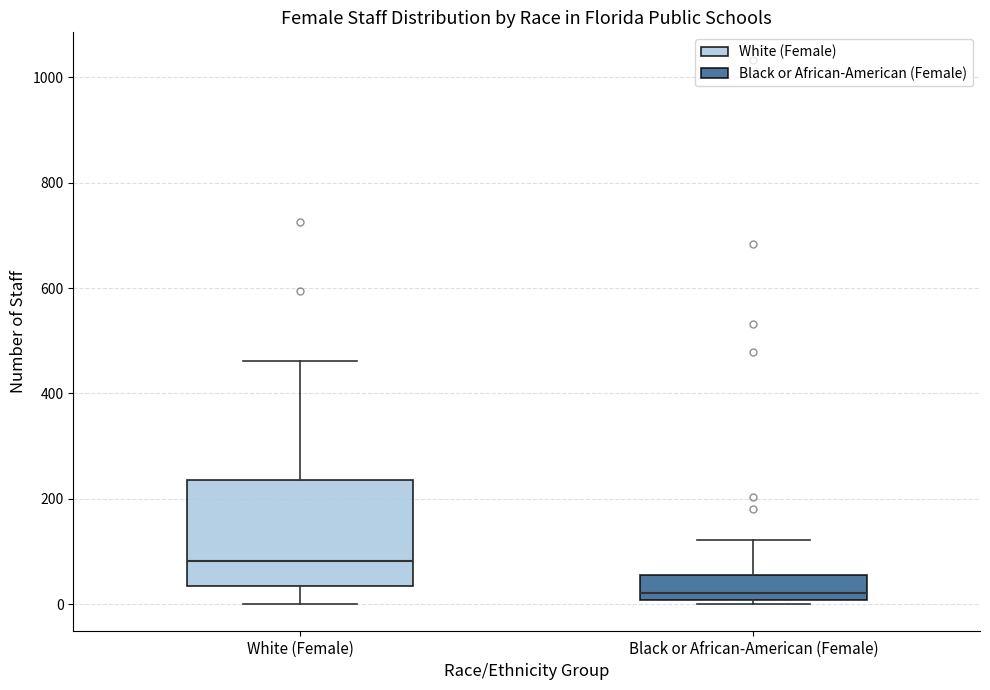

Comparing the boxes themselves (not the whiskers), which one is the tallest?

White (Female)